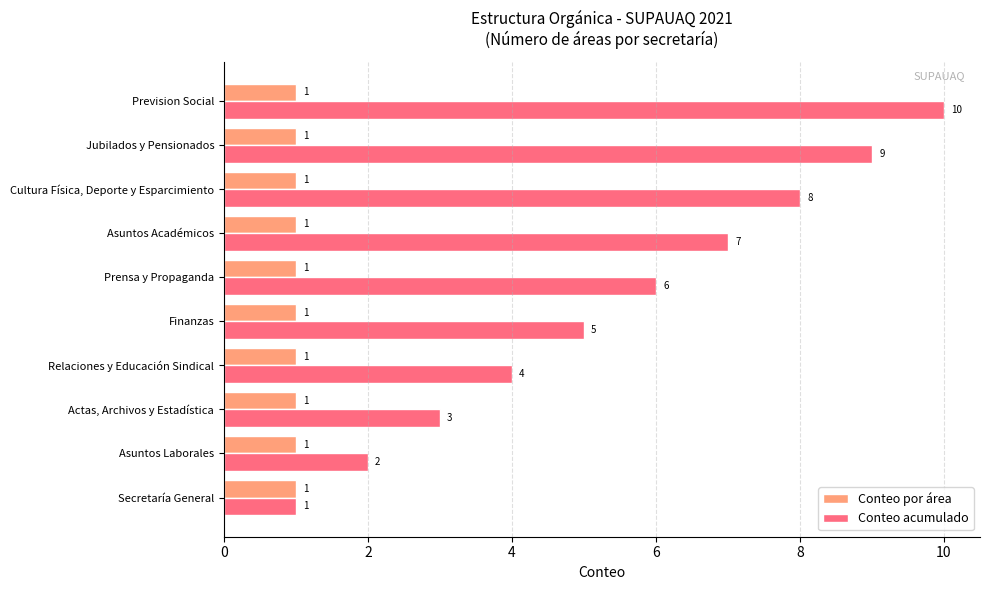

How many Conteo acumulado values are between 3 and 8?

6